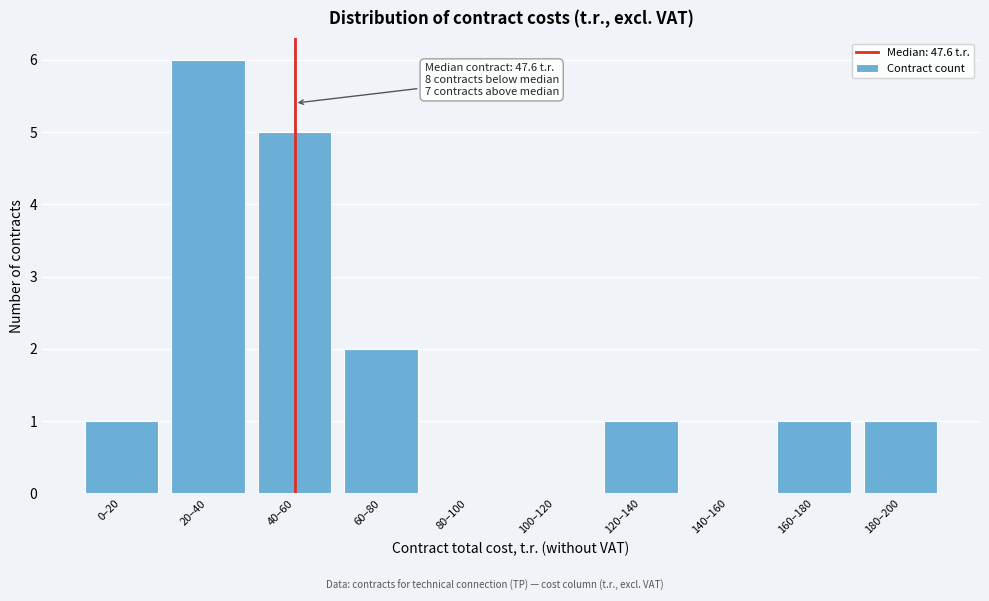

Reading left to right, what are all the values shown in this chart?

0–20=1	20–40=6	40–60=5	60–80=2	80–100=0	100–120=0	120–140=1	140–160=0	160–180=1	180–200=1